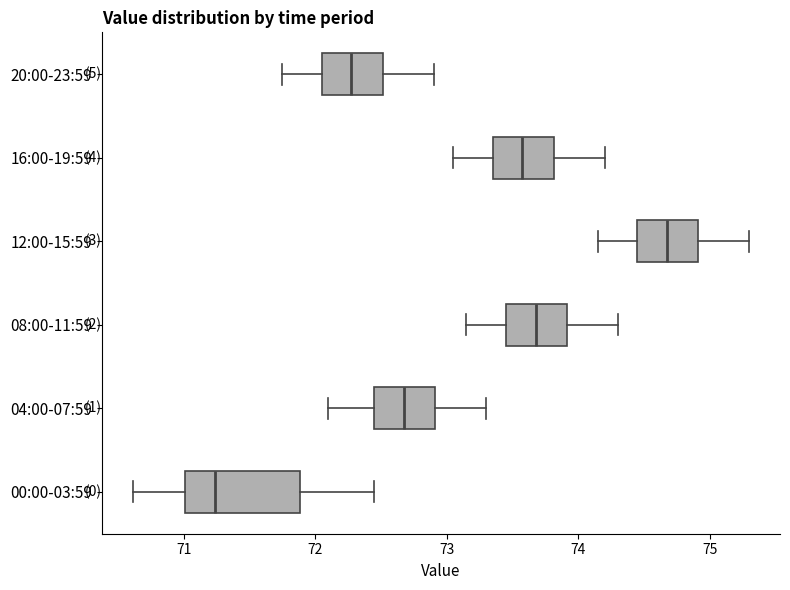

Reading bottom to top, read every box against the x-axis: the position of its median line, the range the box covers, and the ends of its whiskers. The values are not printed on the chart, so give them approximately, as read against the axis.

00:00-03:59: median 71.2, box 71.0 to 71.9, whiskers 70.6 to 72.5
04:00-07:59: median 72.7, box 72.5 to 72.9, whiskers 72.1 to 73.3
08:00-11:59: median 73.7, box 73.5 to 73.9, whiskers 73.2 to 74.3
12:00-15:59: median 74.7, box 74.5 to 74.9, whiskers 74.2 to 75.3
16:00-19:59: median 73.6, box 73.4 to 73.8, whiskers 73.1 to 74.2
20:00-23:59: median 72.3, box 72.1 to 72.5, whiskers 71.8 to 72.9